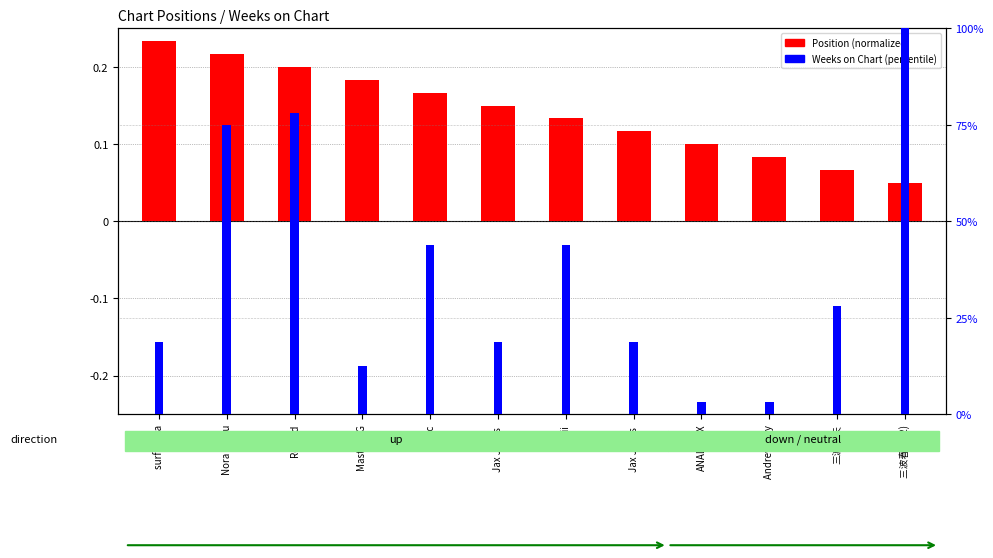

What are all the series names shown in the legend?

Position (normalized), Weeks on Chart (percentile)